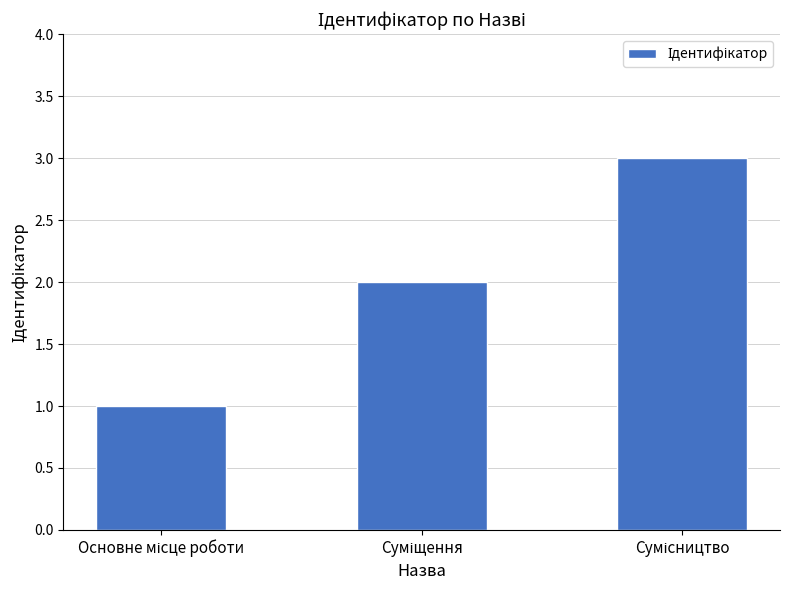

What is the greatest value displayed?

3